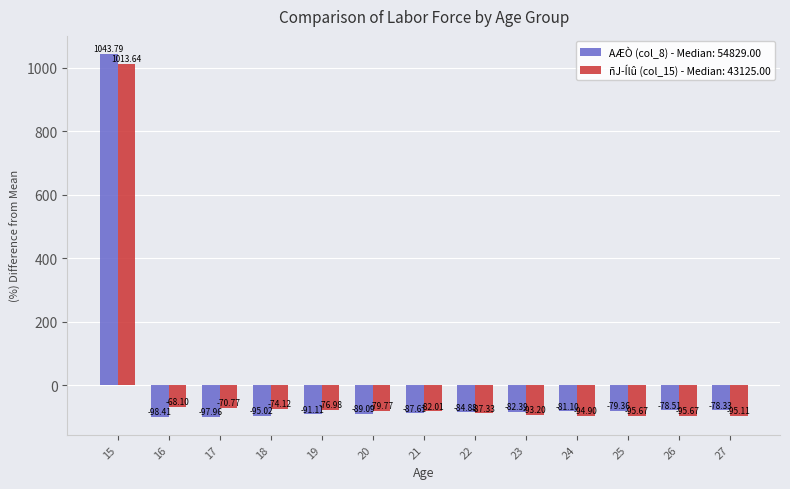

How many data points in AÆÒ (col_8) - Median: 54829.00 are less than -84?

7